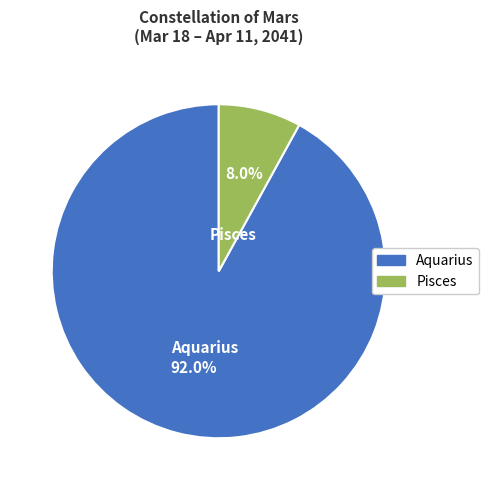

Is there a majority slice in this chart?

Yes